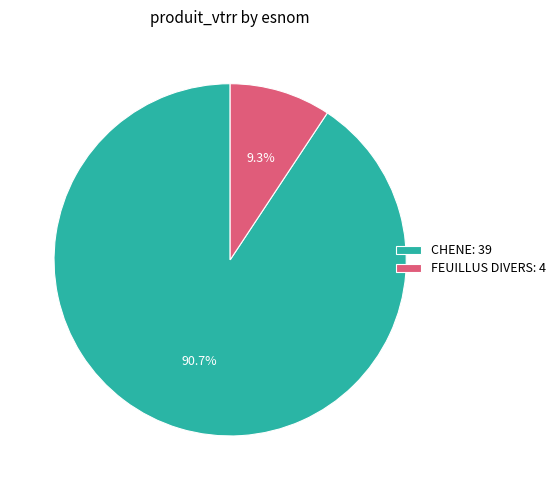

To the nearest percent, what portion does CHENE represent?

91%